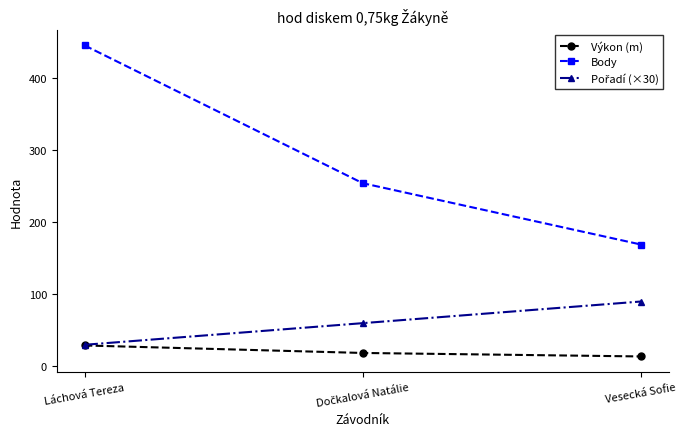

What is the label of the 1st point from the right?

Vesecká Sofie